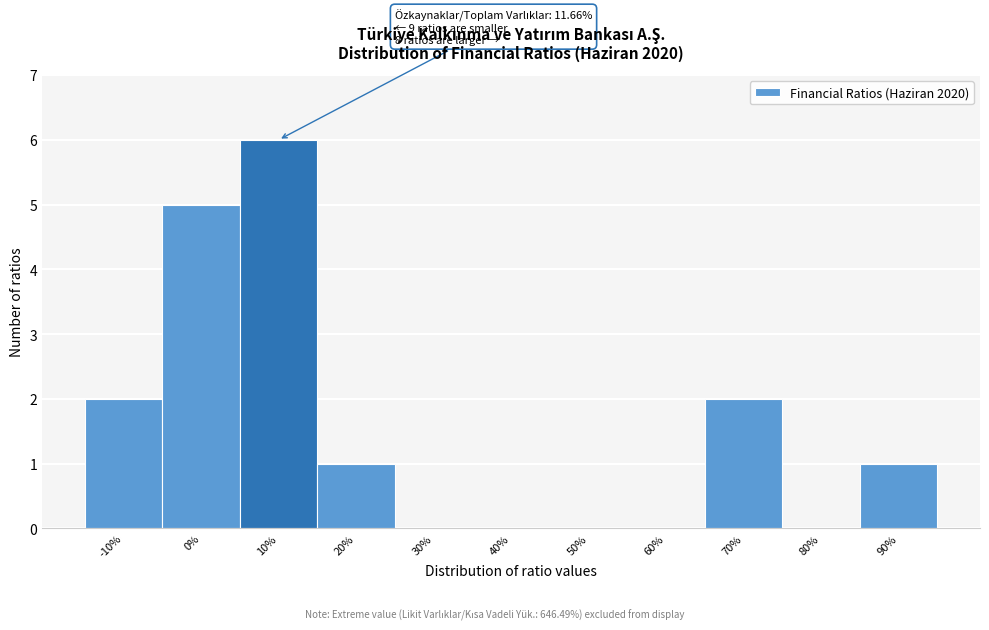

Reading right to left, list all the values displayed in this chart.

90%=1	80%=0	70%=2	60%=0	50%=0	40%=0	30%=0	20%=1	10%=6	0%=5	-10%=2